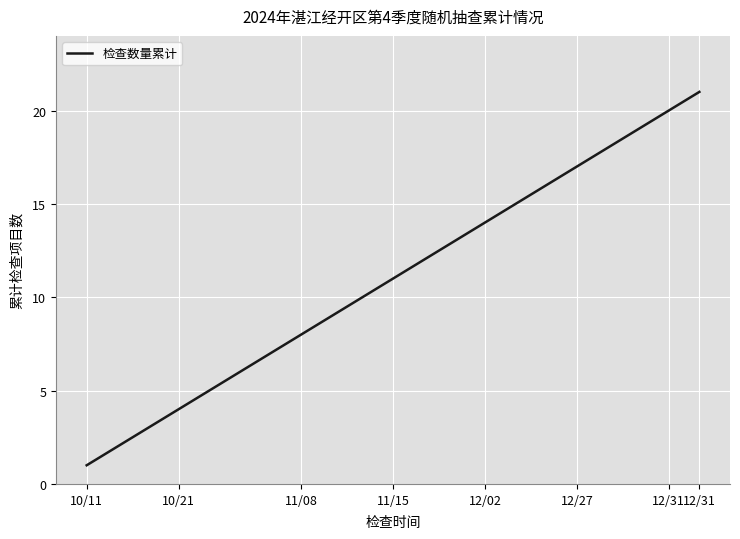

Reading left to right, what are all the values shown in this chart?

1	2	3	4	5	6	7	8	9	10	11	12	13	14	15	16	17	18	19	20	21